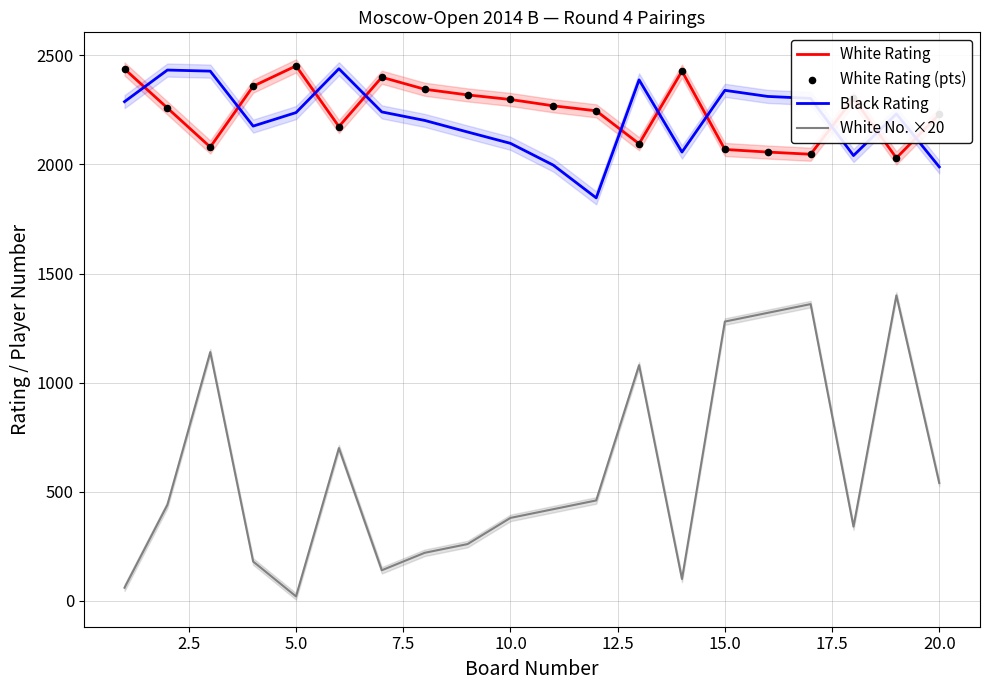

True or false: White No. ×20 and Black Rating intersect in this chart.

False